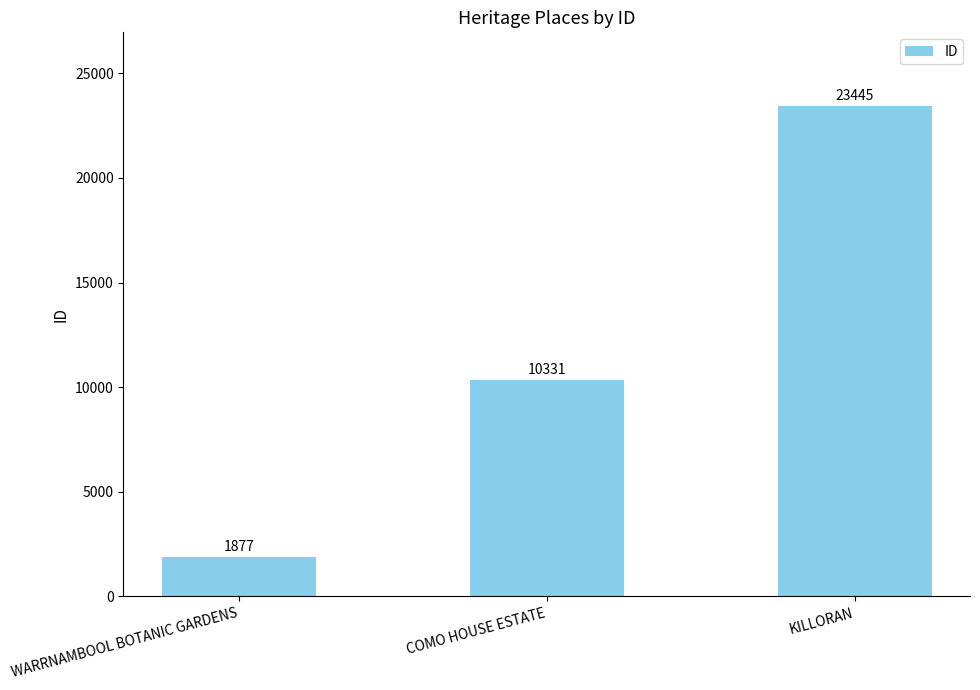

Approximately how many times larger is the value at COMO HOUSE ESTATE compared to KILLORAN?

0.4